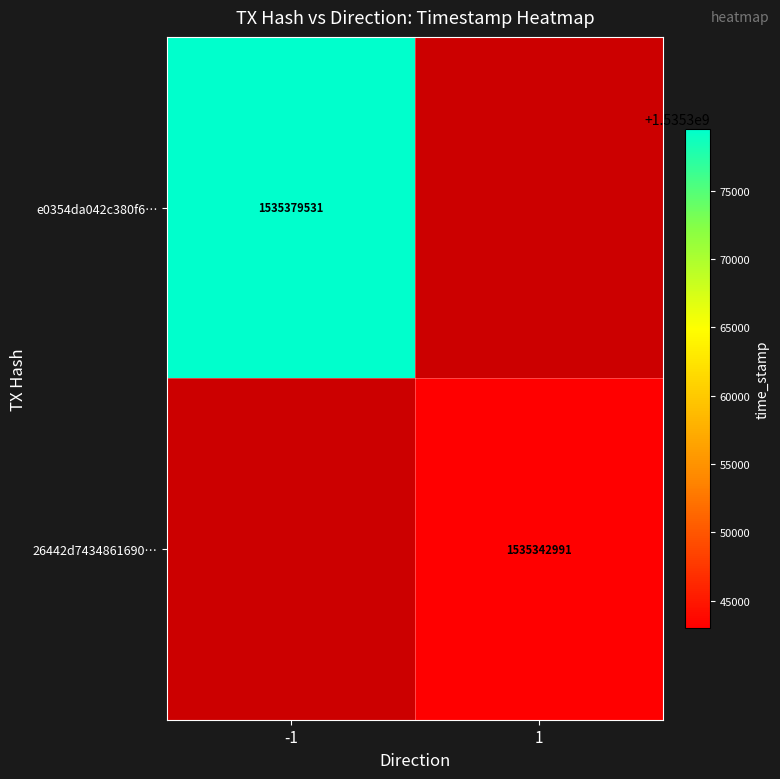

True or false: 26442d7434861690… has a value of 770867193 at 1.

False